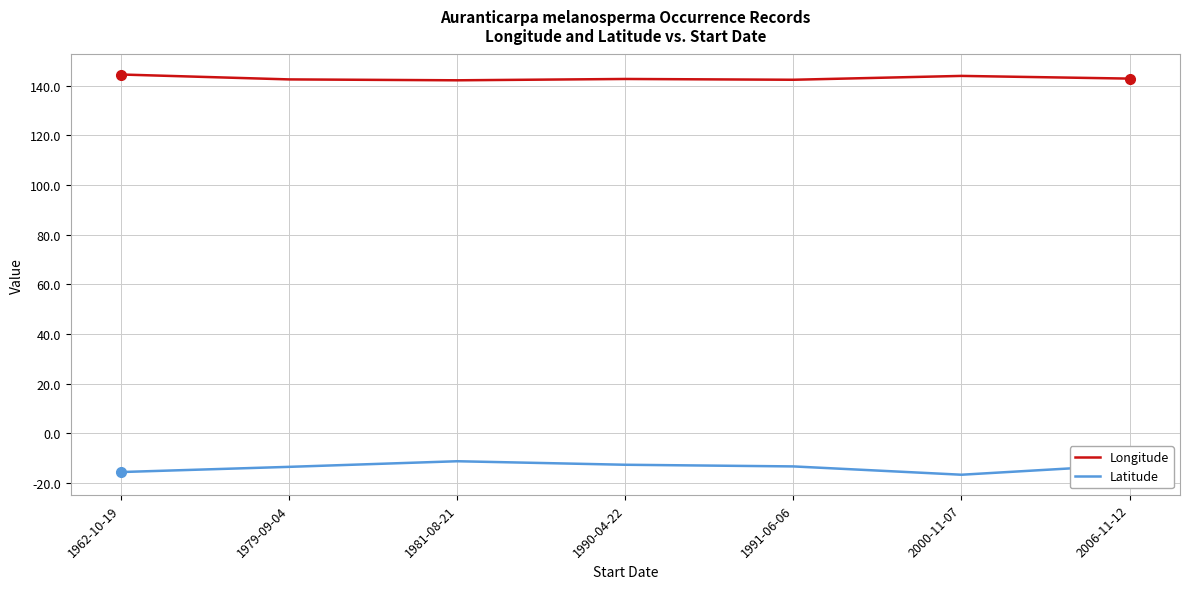

True or false: Longitude and Latitude intersect in this chart.

False